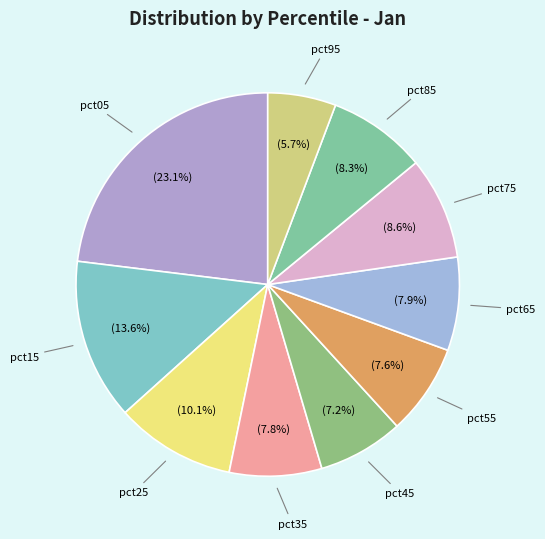

How many slices are in this pie chart?

10